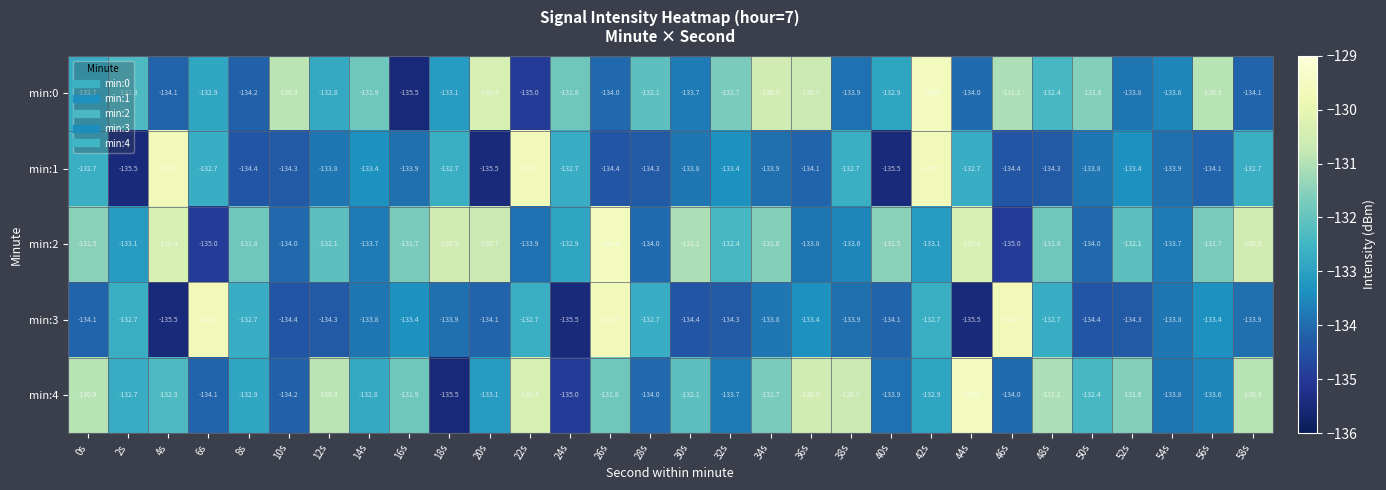

Count the number of categories in the chart.

30